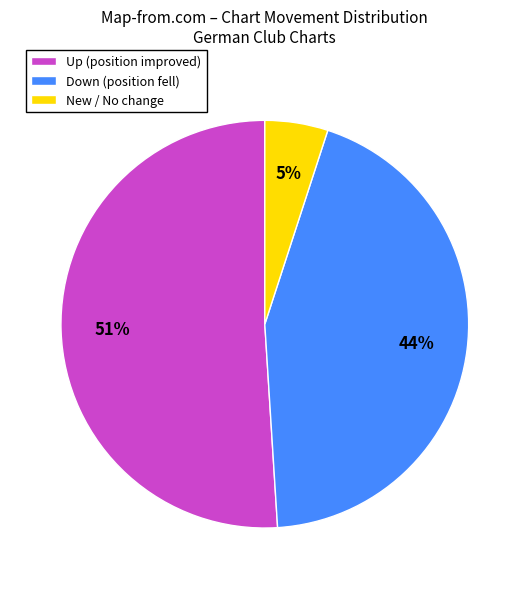

Which has a higher value, Up (position improved) or New / No change?

Up (position improved)